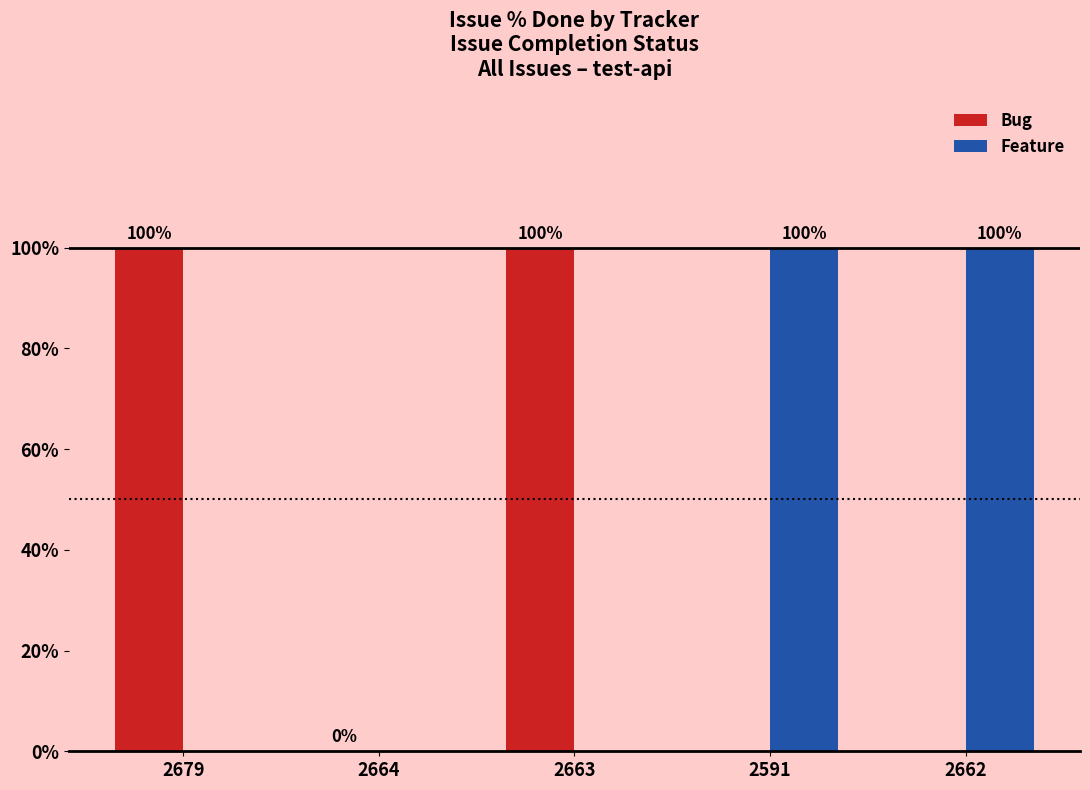

Which label corresponds to the largest value in the chart?

2679